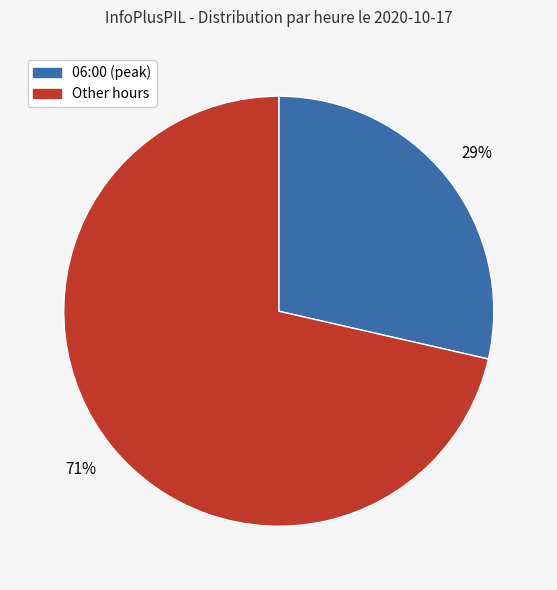

To the nearest percent, what is the average slice percentage?

50%